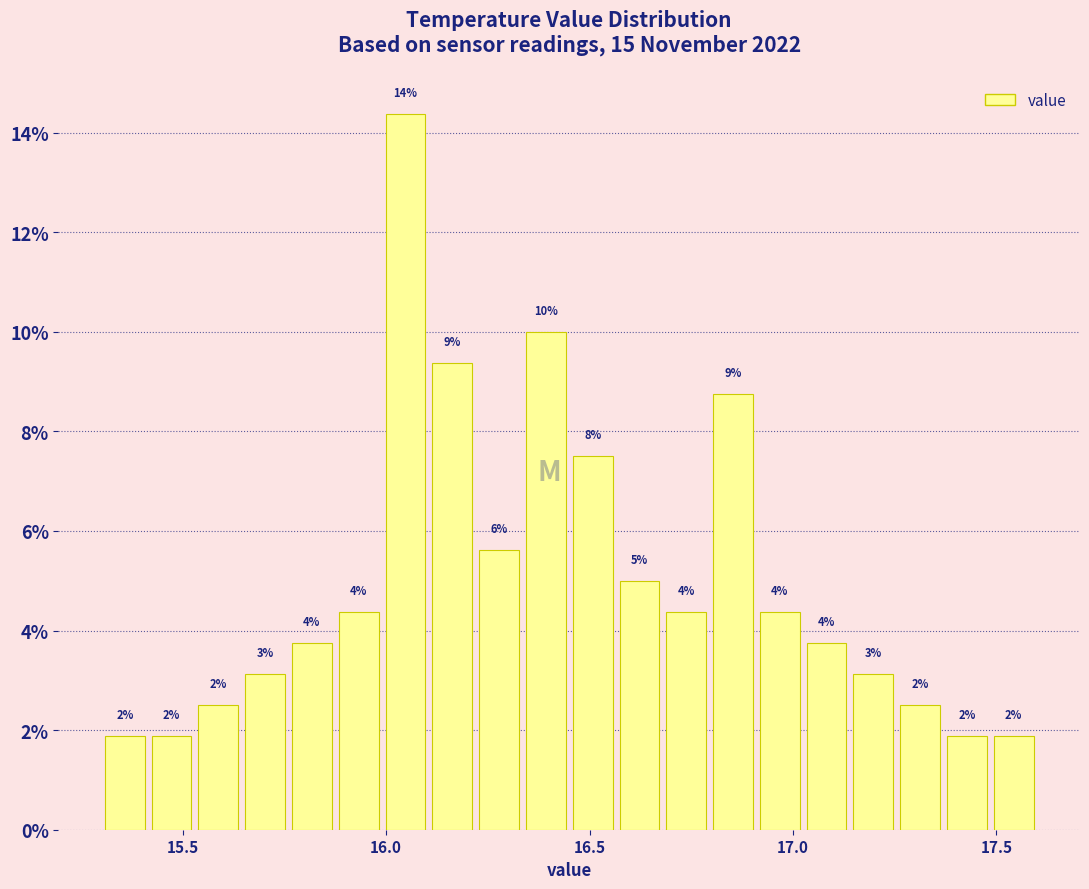

Read against the x-axis, roughly where is the centre of the tallest bar?

16.05